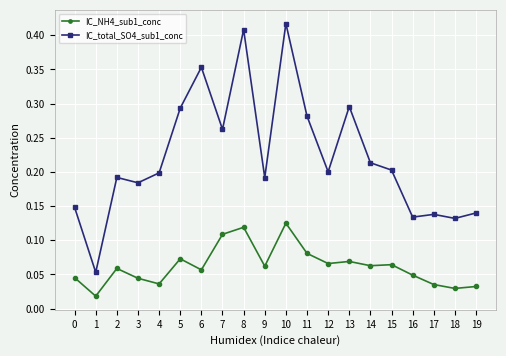

At which category does IC_total_SO4_sub1_conc reach its first local valley?

1